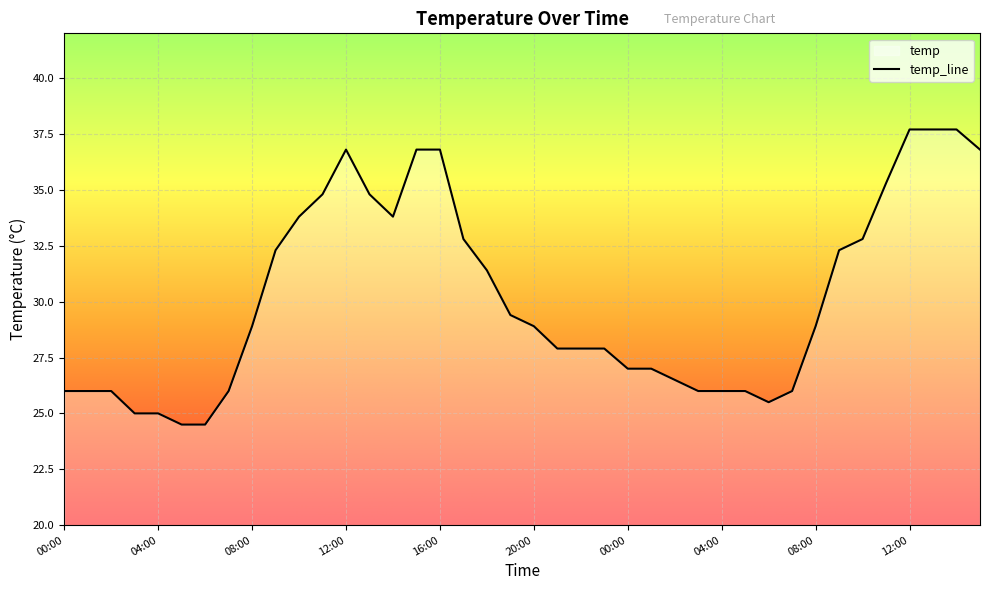

What is the label of the 28th point from the left?

03:00